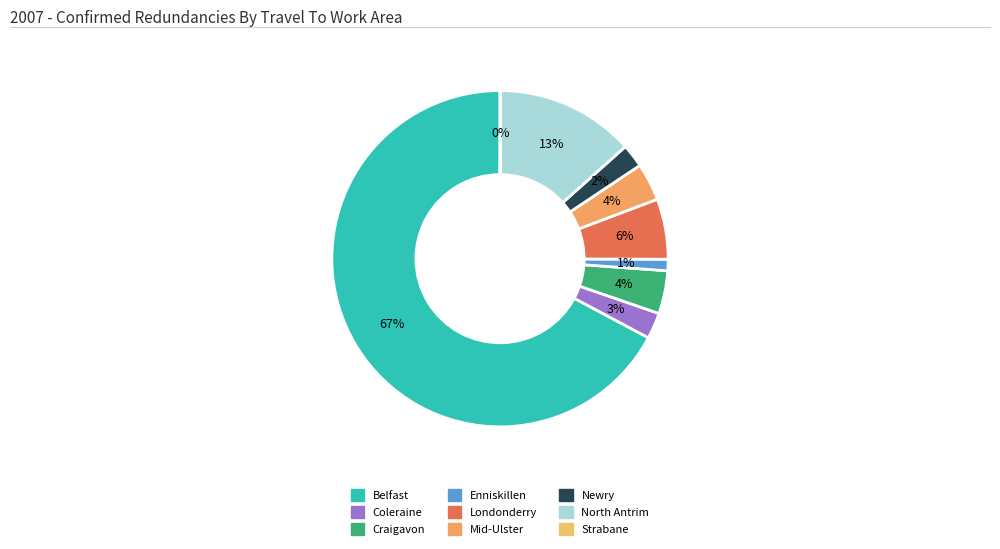

How many segments does this pie chart have?

9